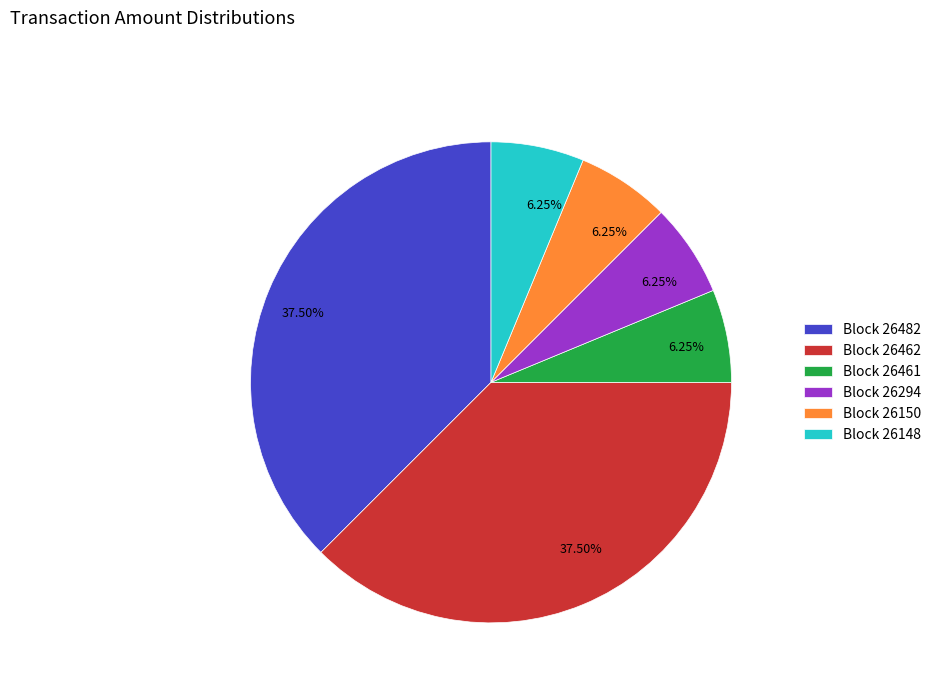

Does any single category account for the majority?

No